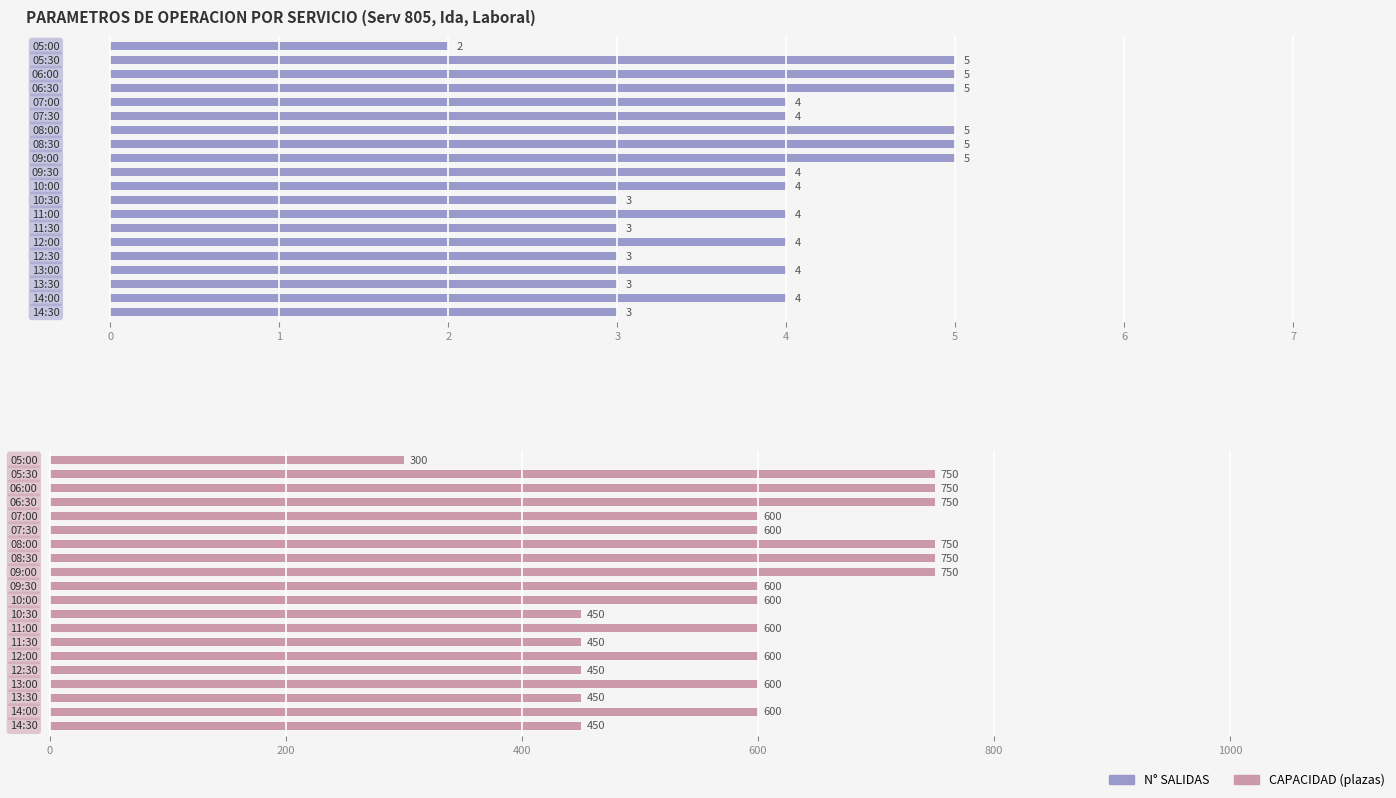

Count the CAPACIDAD (plazas) values in the range 450 to 750.

19